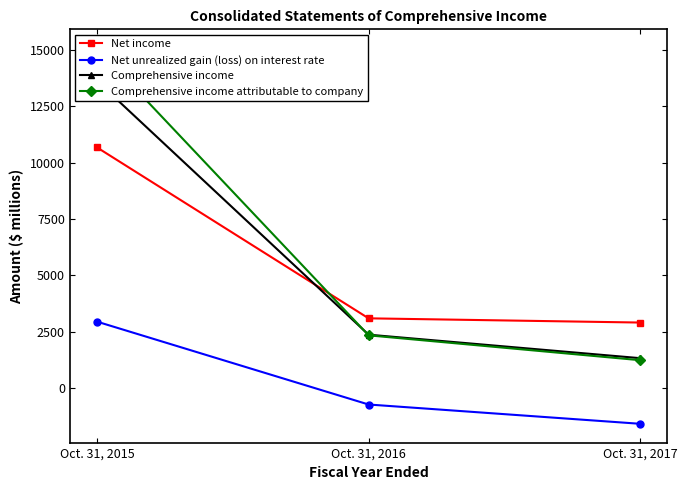

What is the maximum value for Net income?

10683